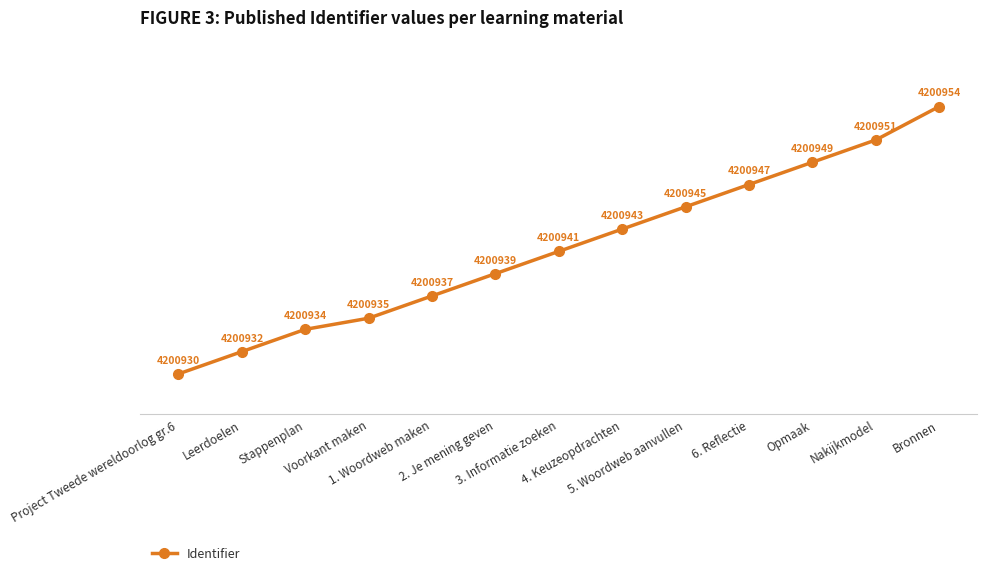

What is the maximum value shown in the chart?

100.0